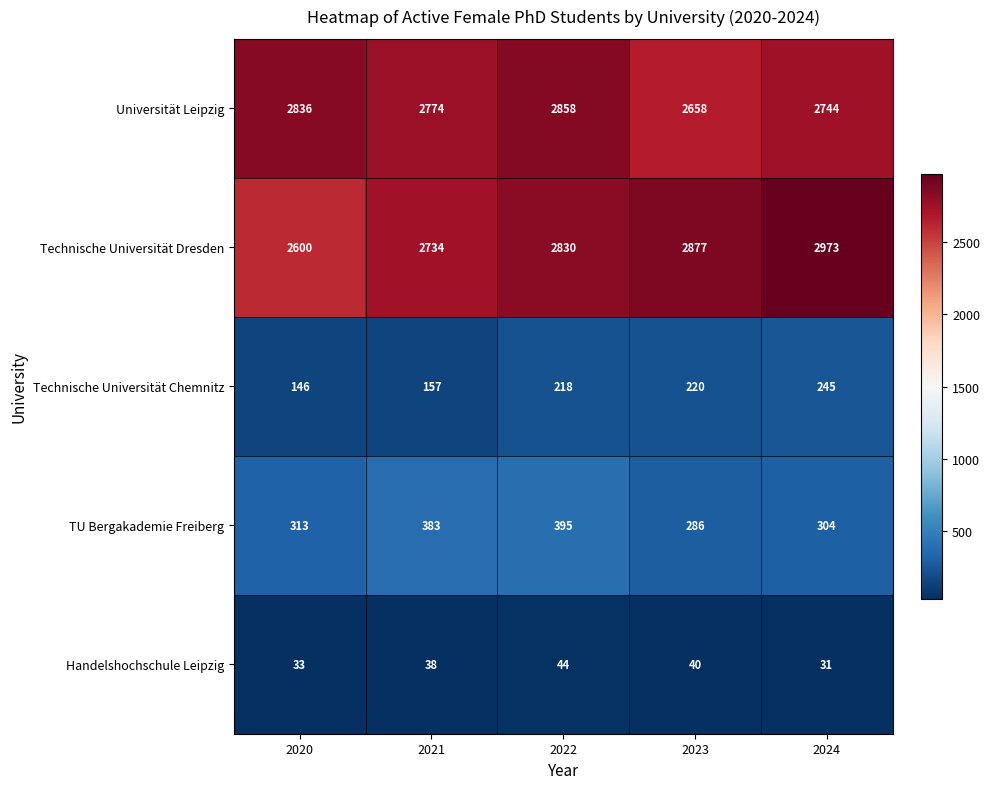

At which label is Technische Universität Dresden closest to 2786?

2022